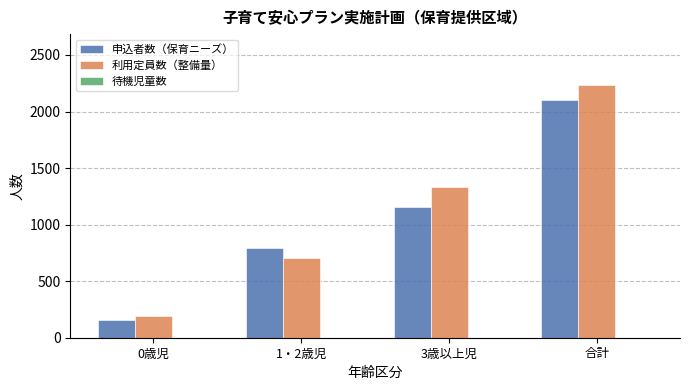

What value does the 申込者数（保育ニーズ） series have at 3歳以上児, to the nearest 50?

1150